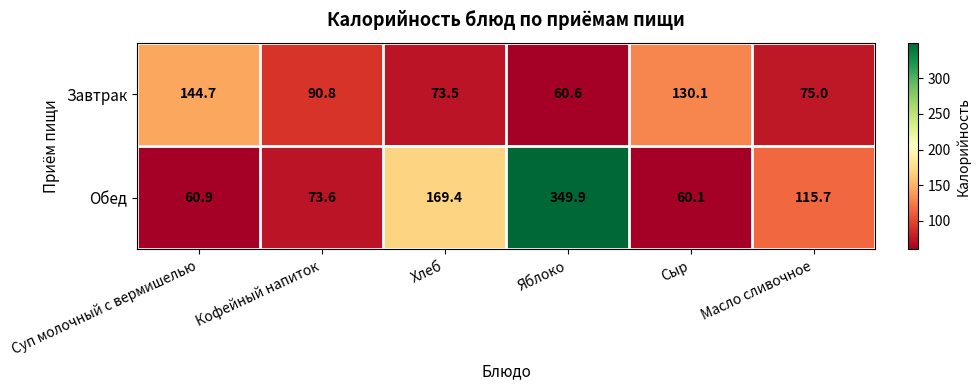

What is the sum of the Завтрак values at Суп молочный с вермишелью and Яблоко?

205.3